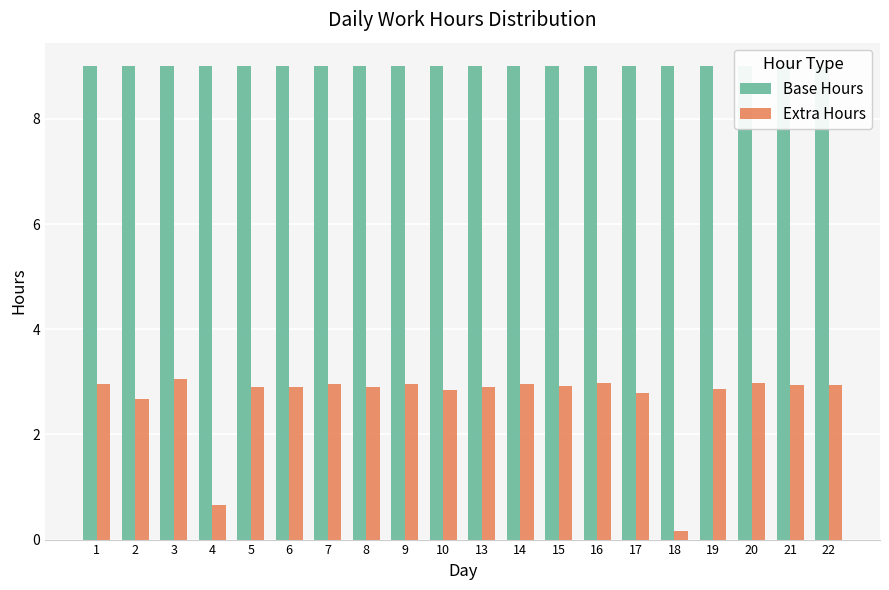

Where is Base Hours nearest to the value 9?

1